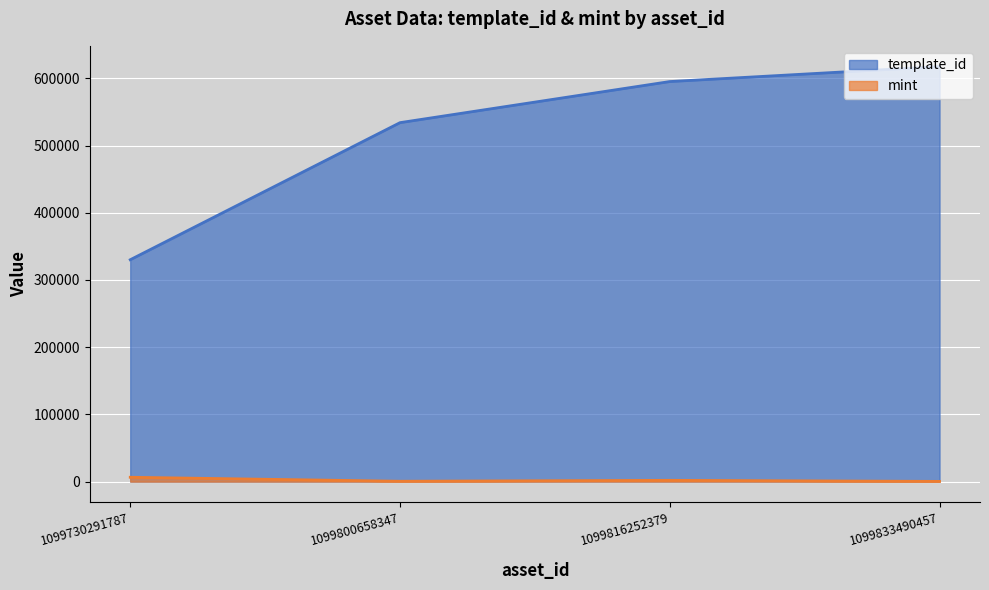

How many lines are shown in the chart?

2